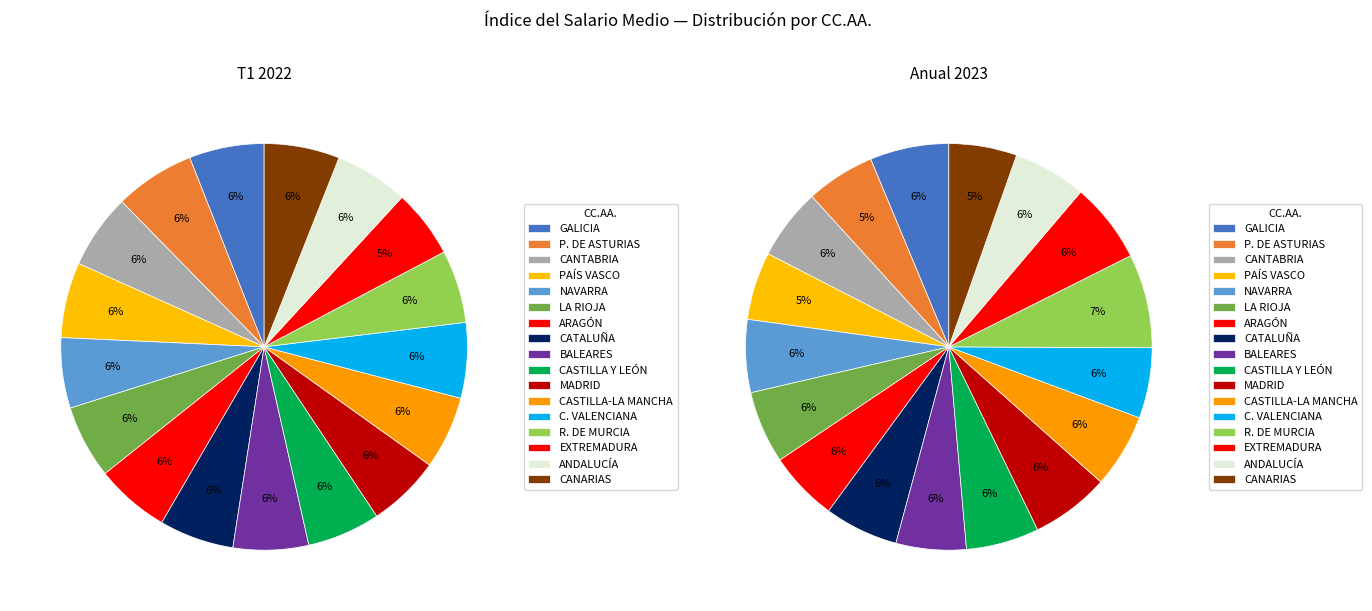

What percentage do ARAGÓN and NAVARRA together represent?

11.5%